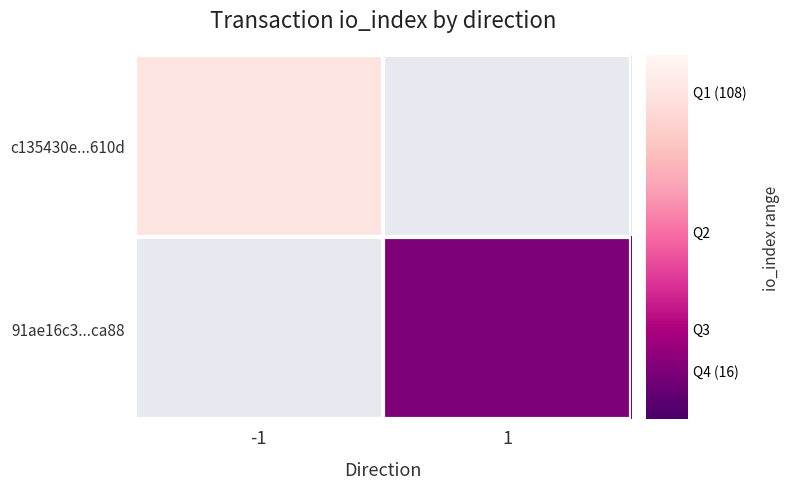

Which category has the highest value in the c135430e...610d series?

-1